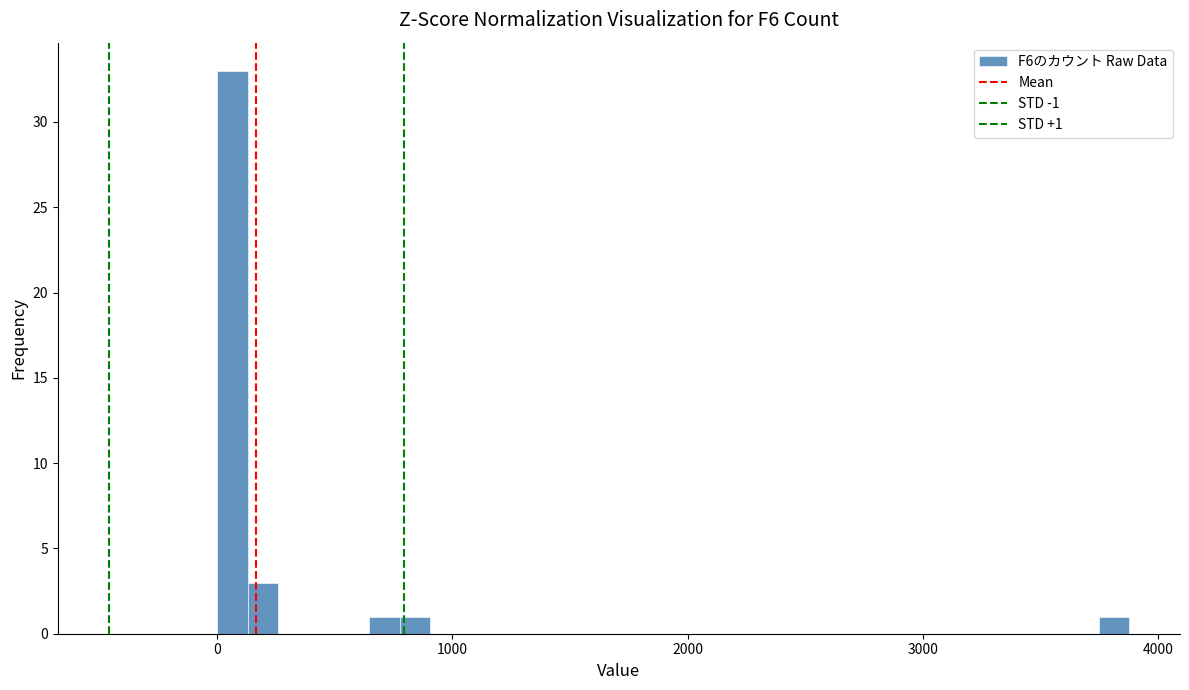

Around what value on the x-axis is the tallest bar? Give the approximate position of its centre, as read against the axis.

100